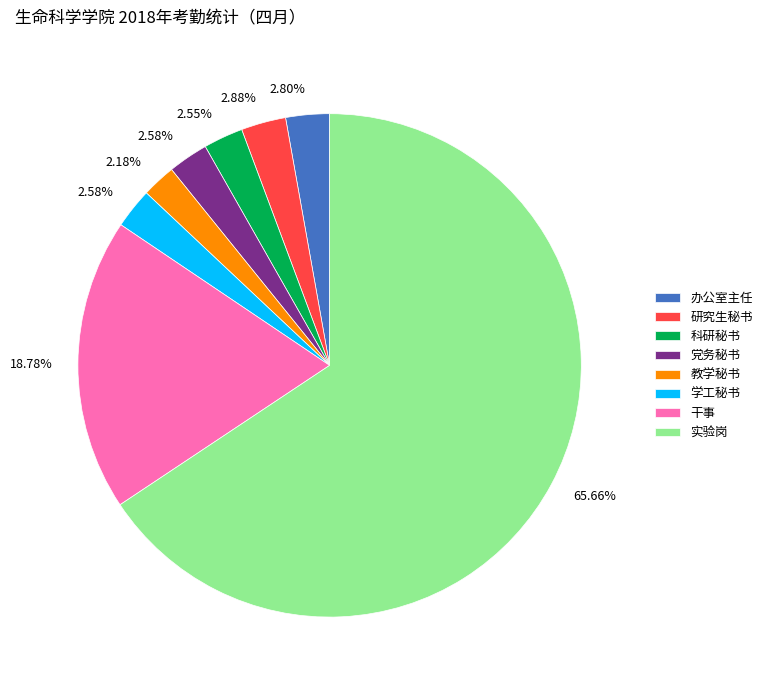

To the nearest percent, what portion does 实验岗 represent?

66%